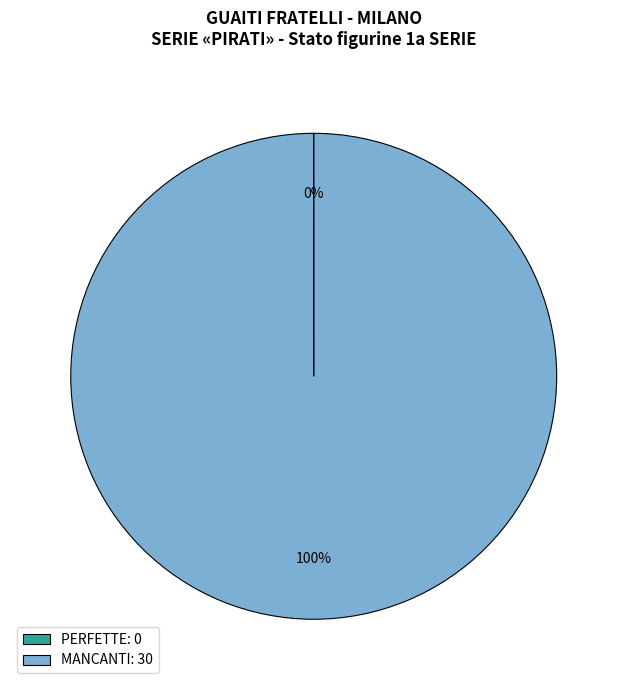

Is it true that MANCANTI: 30 is 100% of the pie?

True